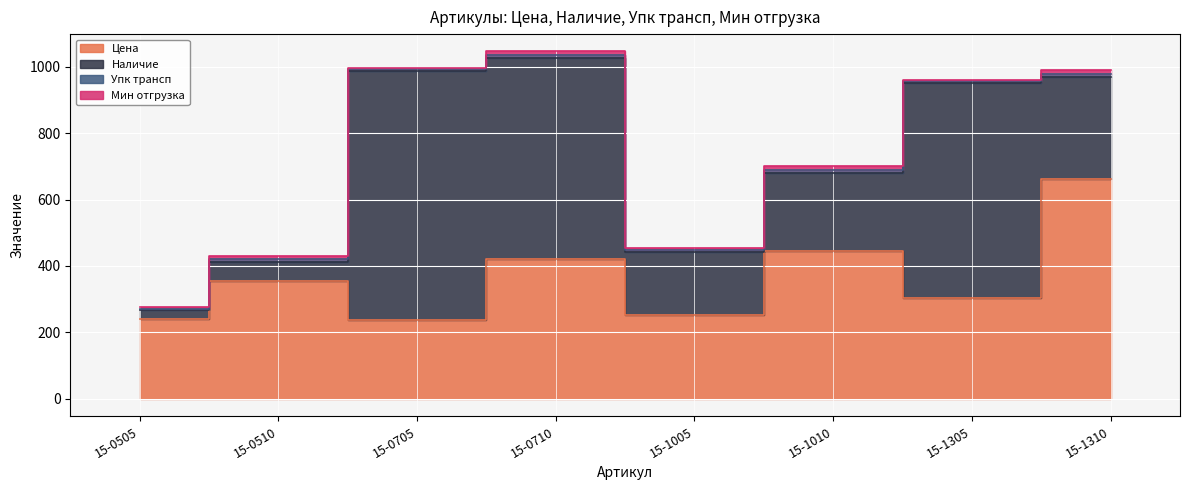

Reading left to right, what are all the values shown in this chart?

Цена: 15-0505=240.3	15-0510=354.4	15-0705=237.7	15-0710=420.4	15-1005=251.7	15-1010=443.7	15-1305=303.7	15-1310=662.0
Наличие: 15-0505=26.0	15-0510=57.0	15-0705=749.0	15-0710=605.0	15-1005=191.0	15-1010=236.0	15-1305=647.0	15-1310=307.0
Упк трансп: 15-0505=5.0	15-0510=10.0	15-0705=5.0	15-0710=10.0	15-1005=5.0	15-1010=10.0	15-1305=5.0	15-1310=10.0
Мин отгрузка: 15-0505=5.0	15-0510=10.0	15-0705=5.0	15-0710=10.0	15-1005=5.0	15-1010=10.0	15-1305=5.0	15-1310=10.0